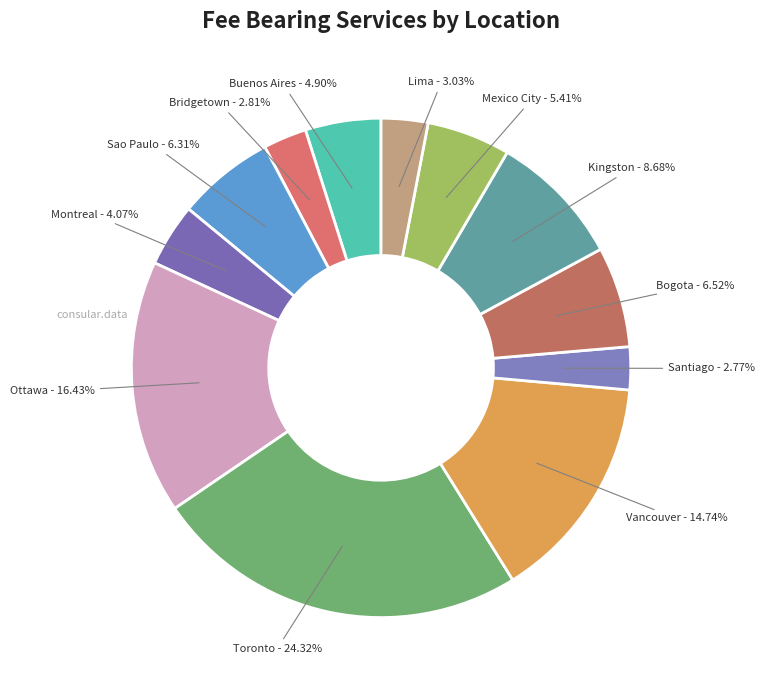

True or false: Buenos Aires accounts for 12% of the total.

False